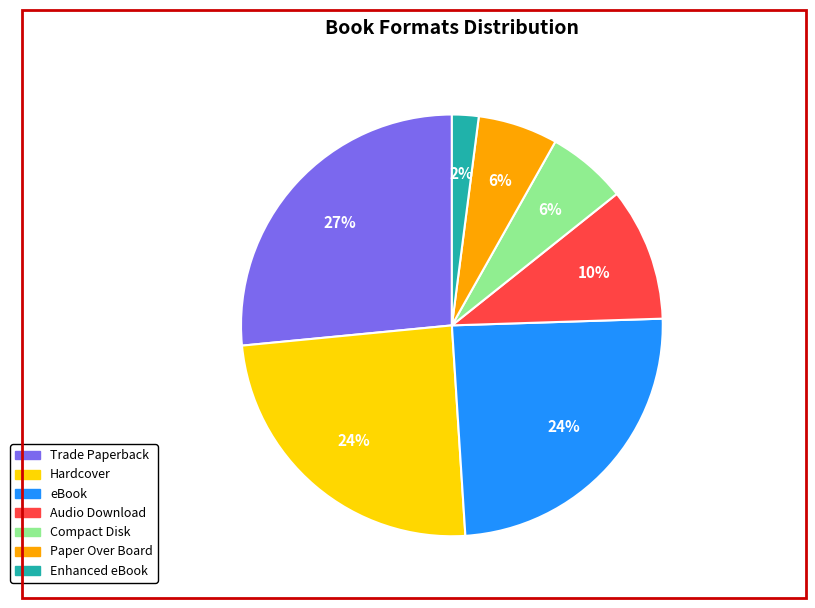

How many slices are in this pie chart?

7